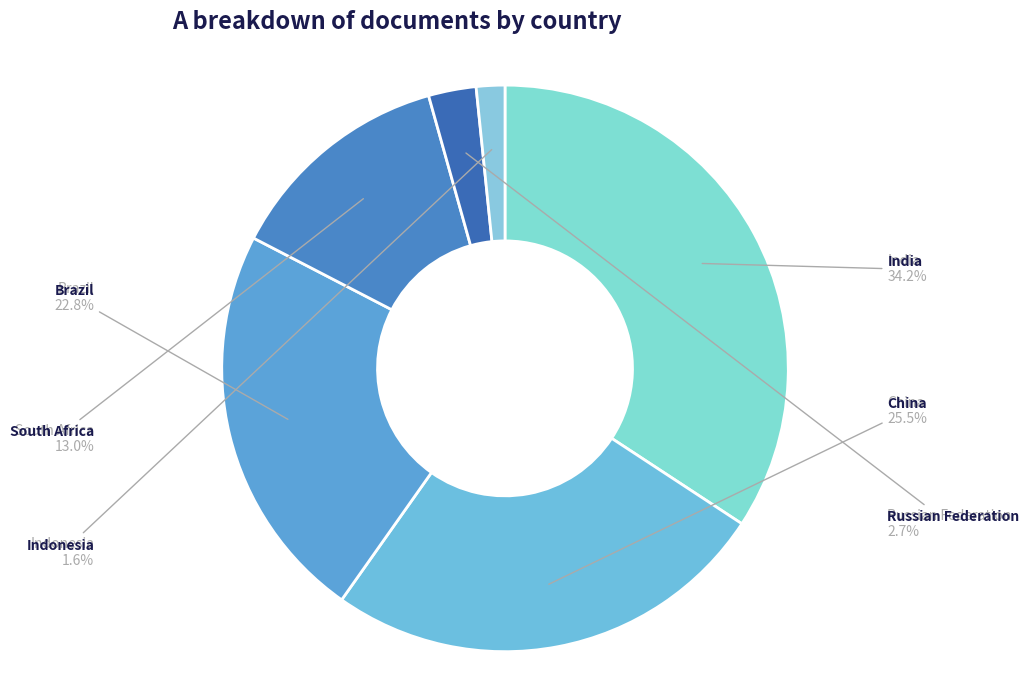

Rank the categories by value from highest to lowest.

India, China, Brazil, South Africa, Russian Federation, Indonesia